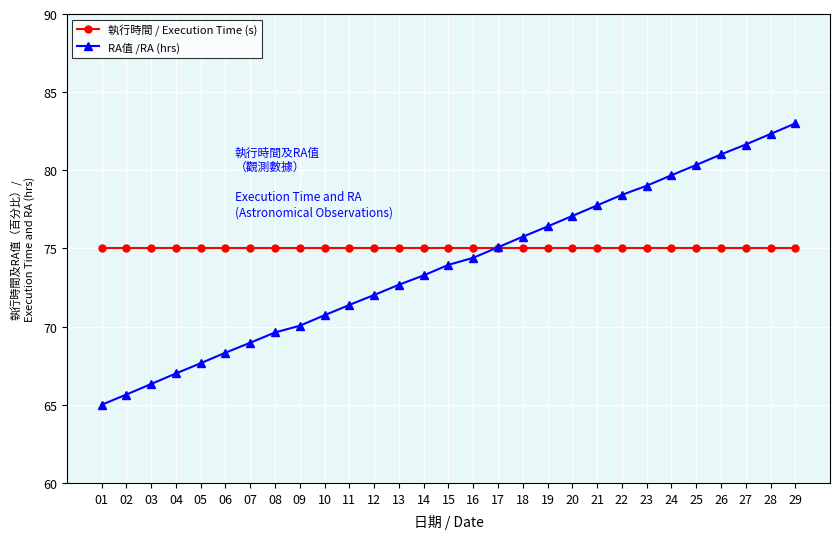

What is the difference between the second highest and minimum values in the RA值 /RA (hrs) series?

17.3